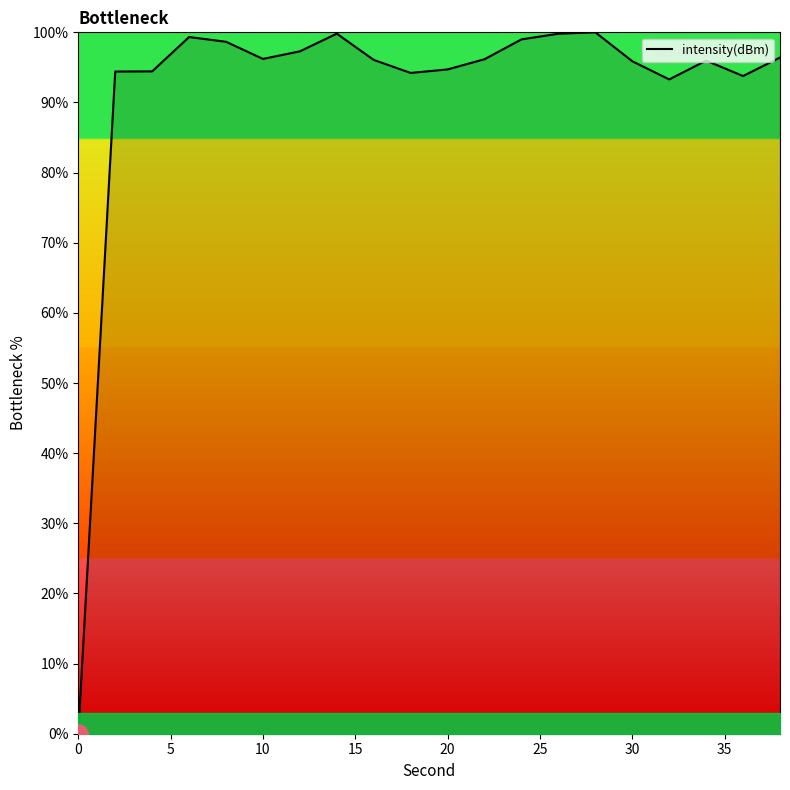

What is the difference between the maximum and minimum values?

100.0